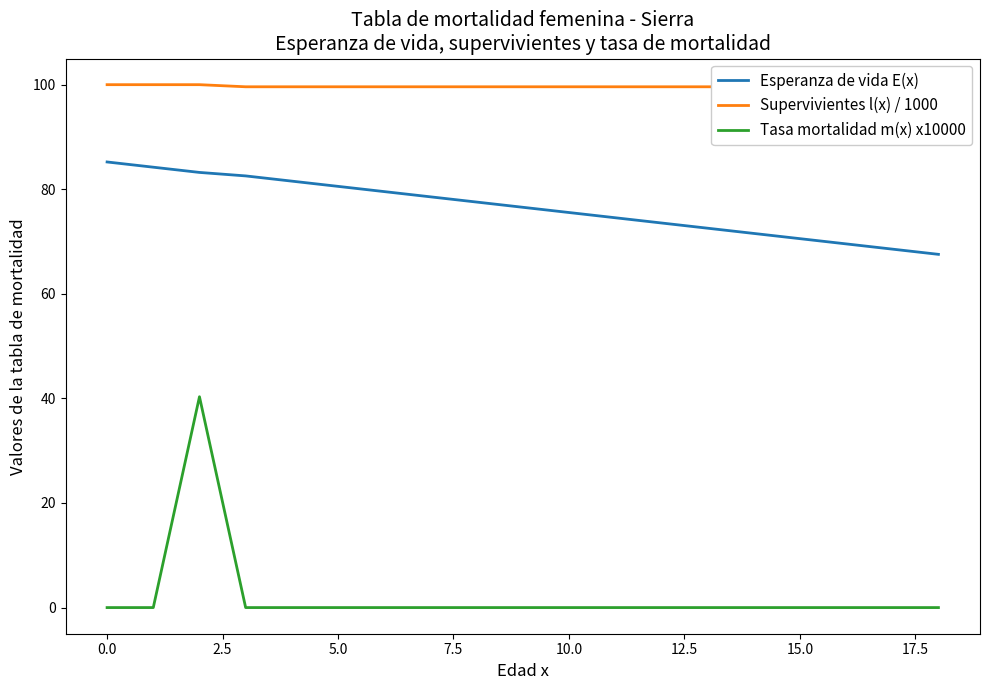

Count the Supervivientes l(x) / 1000 values in the range 99 to 100.

19